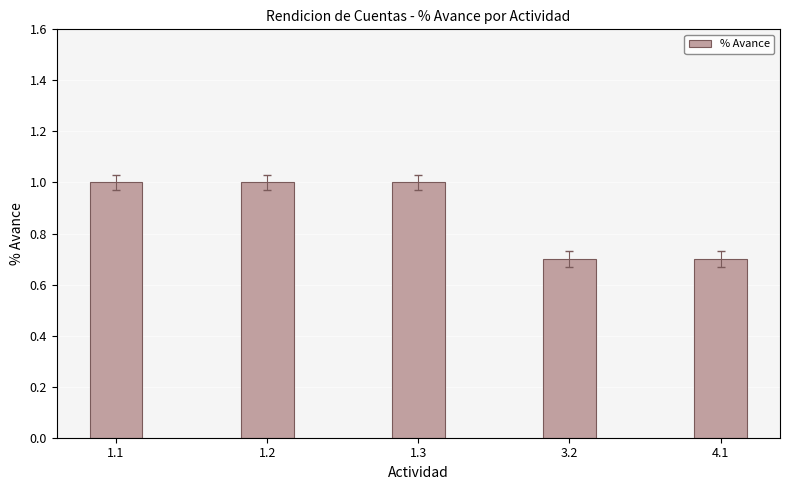

The value at 1.1 is 1.8. True or false?

False